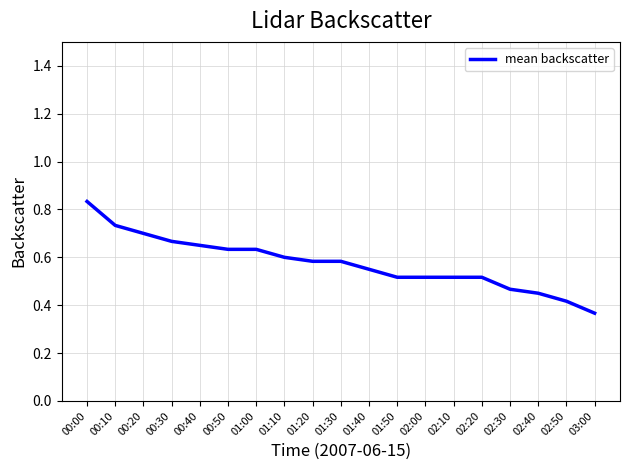

Where is the data nearest to the value 0?

03:00